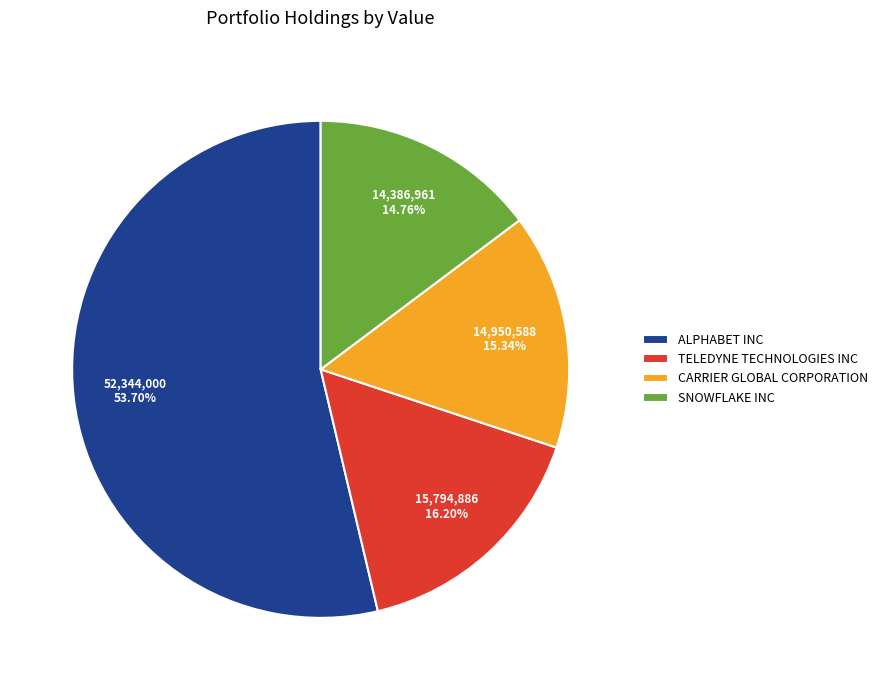

Is it true that ALPHABET INC is 61% of the pie?

False